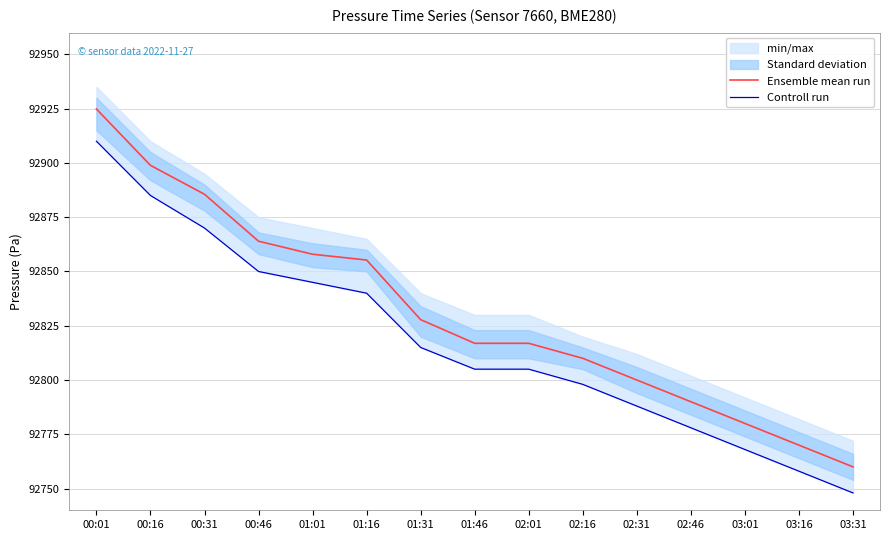

The Controll run series shows 121360.8 at 02:46. True or false?

False